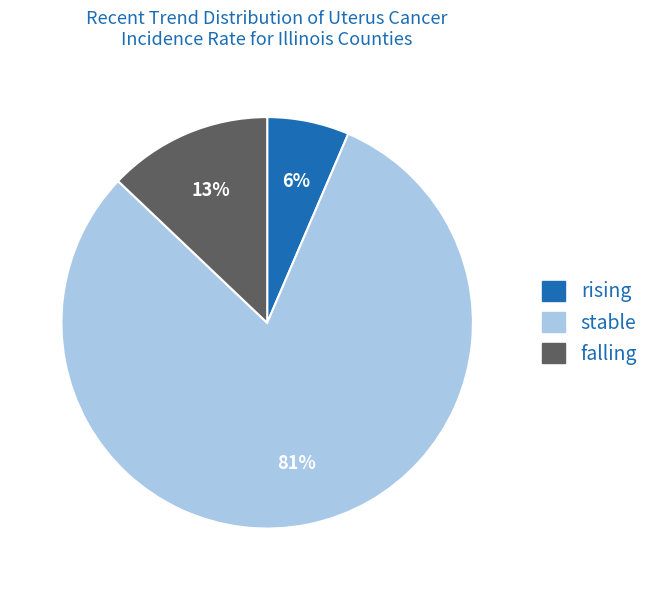

Do rising and falling together represent more than half of the pie?

No